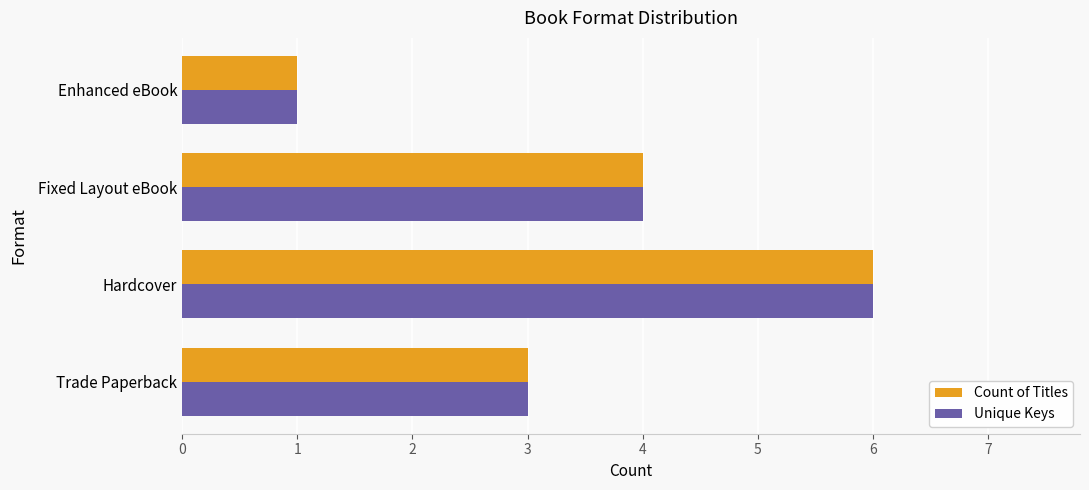

How many values in the Unique Keys series are below 4?

2